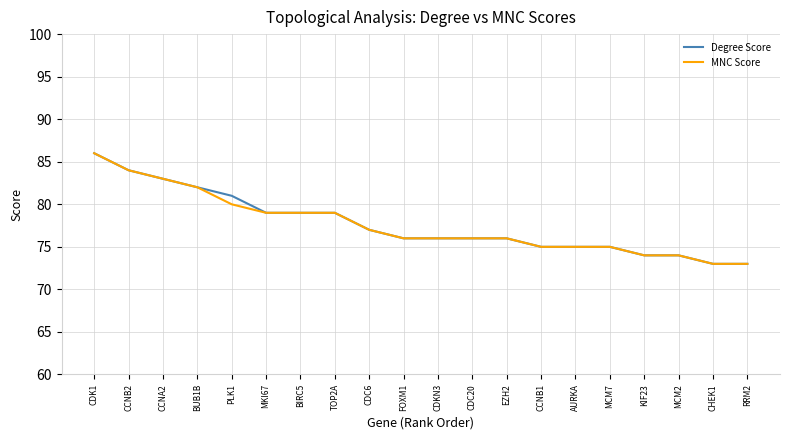

What position from the left is FOXM1?

10